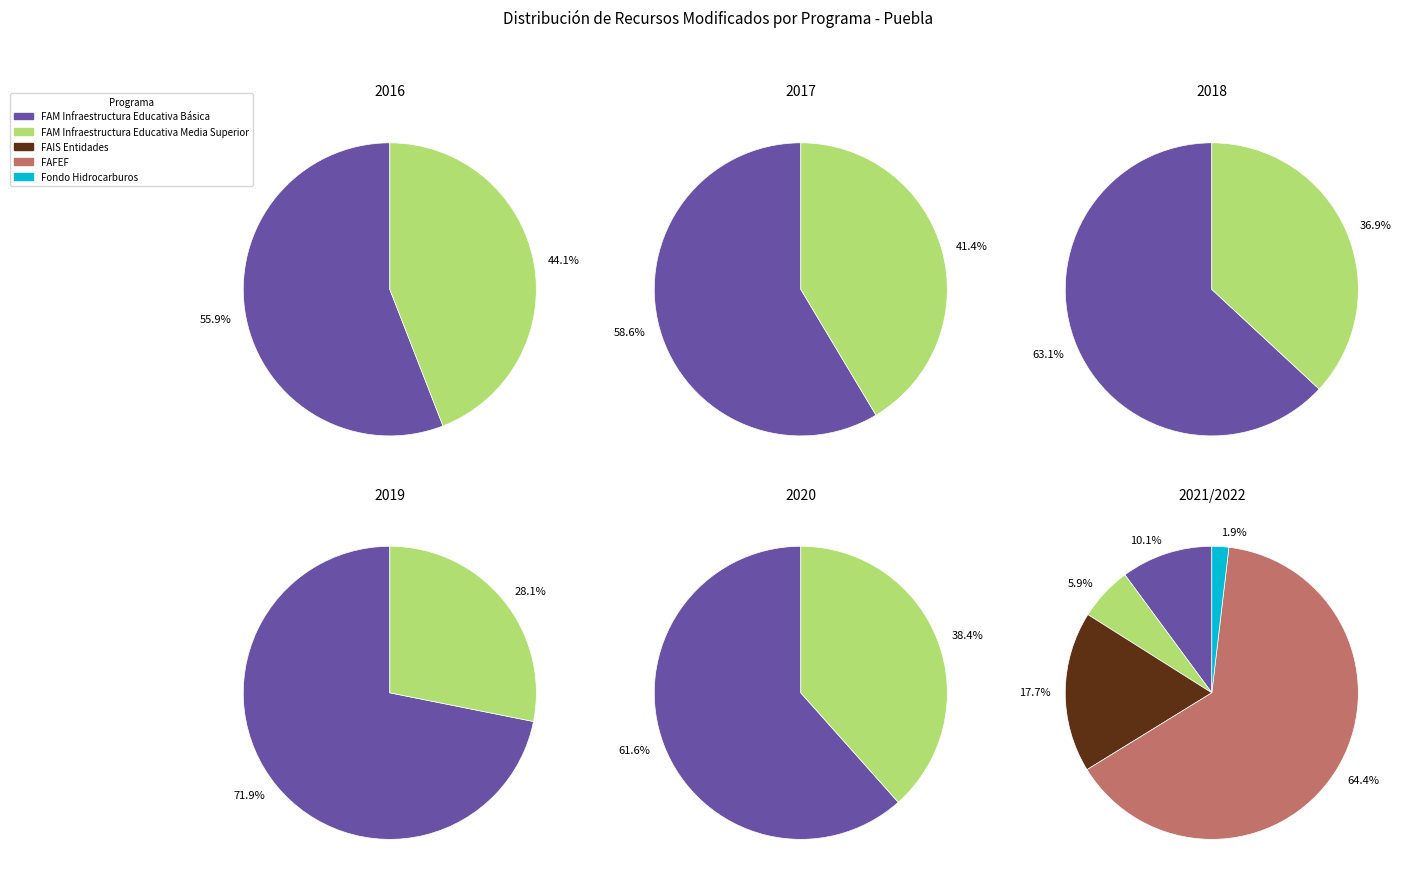

Between 2018 and 2019, which series saw the biggest shift?

FAM Infraestructura Educativa Media Superior